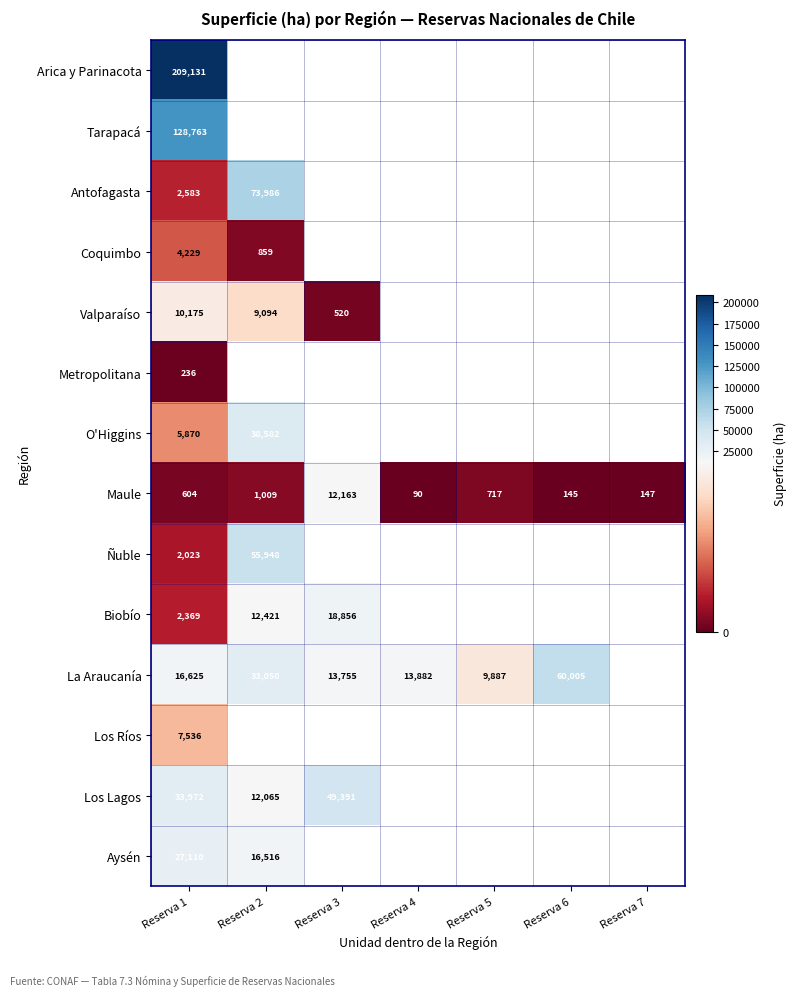

Is the value of Los Lagos at Reserva 2 greater than the value of Maule at Reserva 2?

Yes